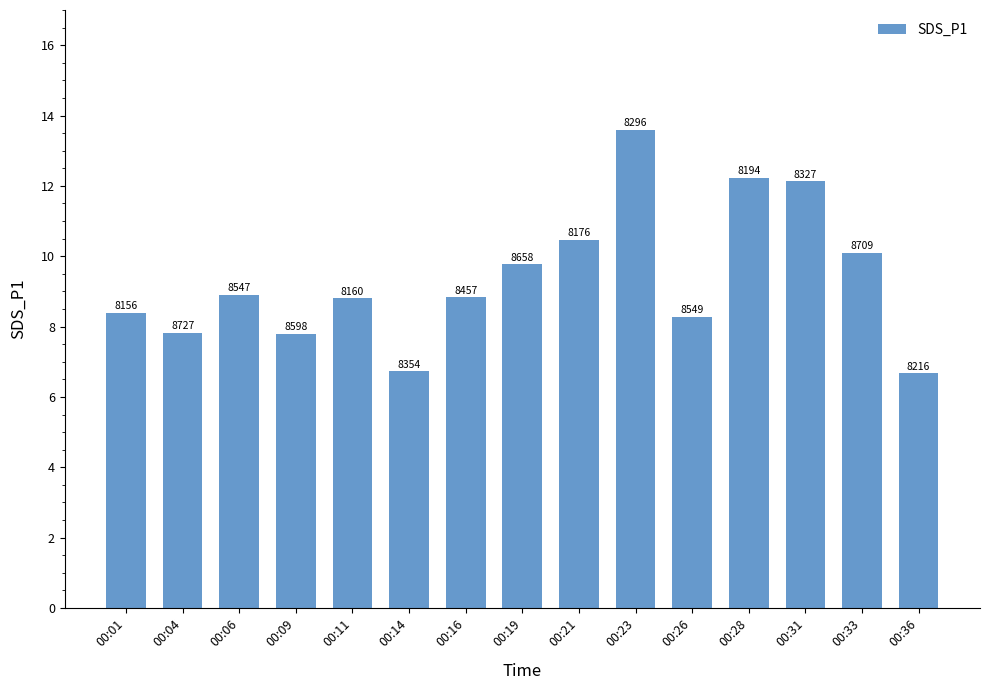

List the labels in order of value, smallest first.

00:36, 00:14, 00:09, 00:04, 00:26, 00:01, 00:11, 00:16, 00:06, 00:19, 00:33, 00:21, 00:31, 00:28, 00:23